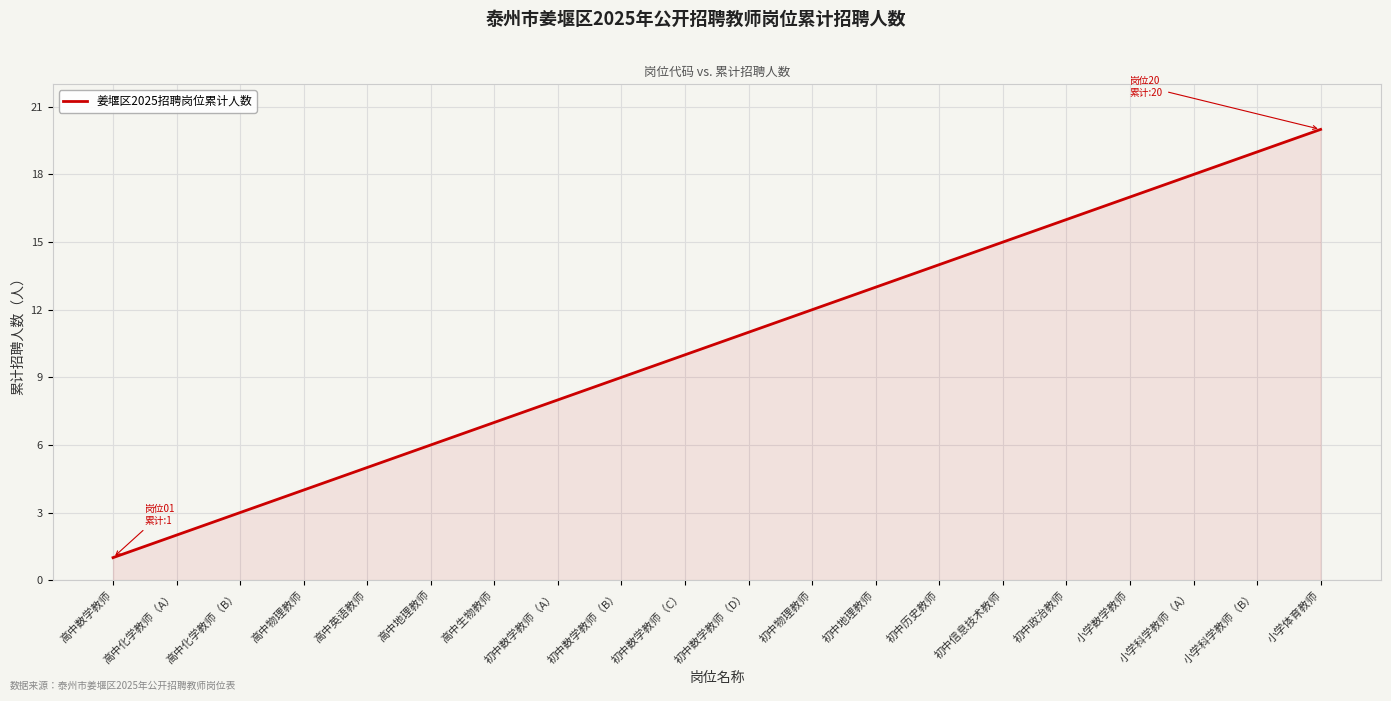

True or false: the data shows 4 at 高中生物教师.

False